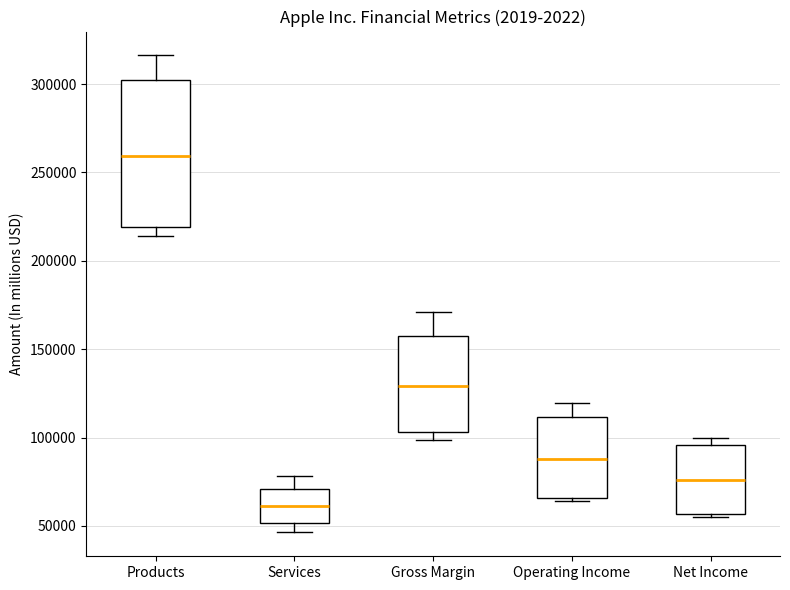

Where is the lower edge of the box for Operating Income on the y-axis? The values are not printed on the chart, so give them approximately, as read against the axis.

65000